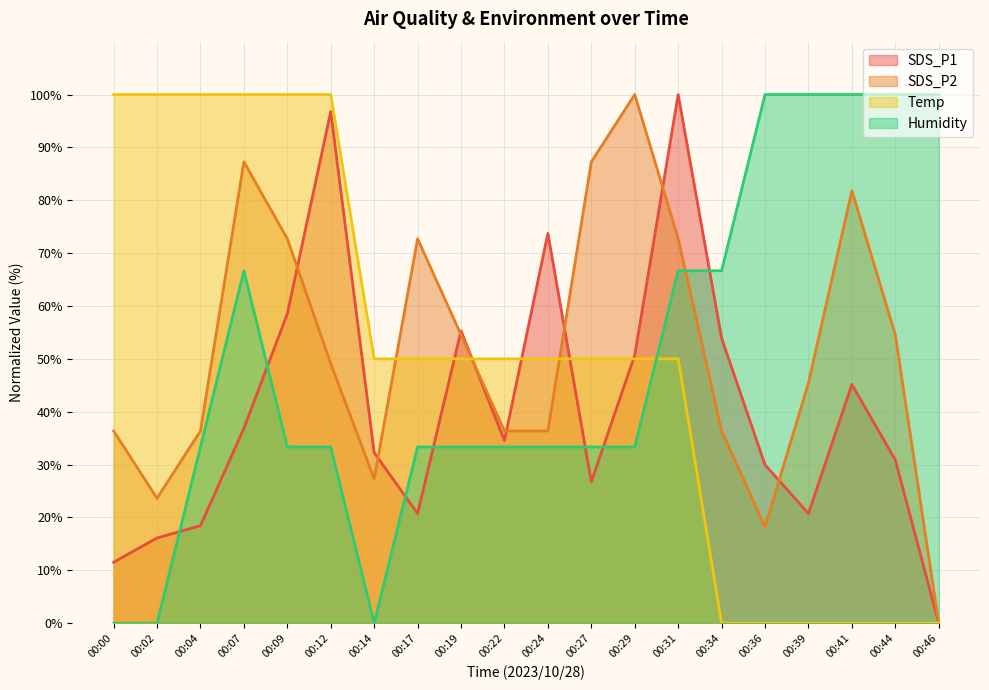

What is the sum of all Humidity values?

1000.0